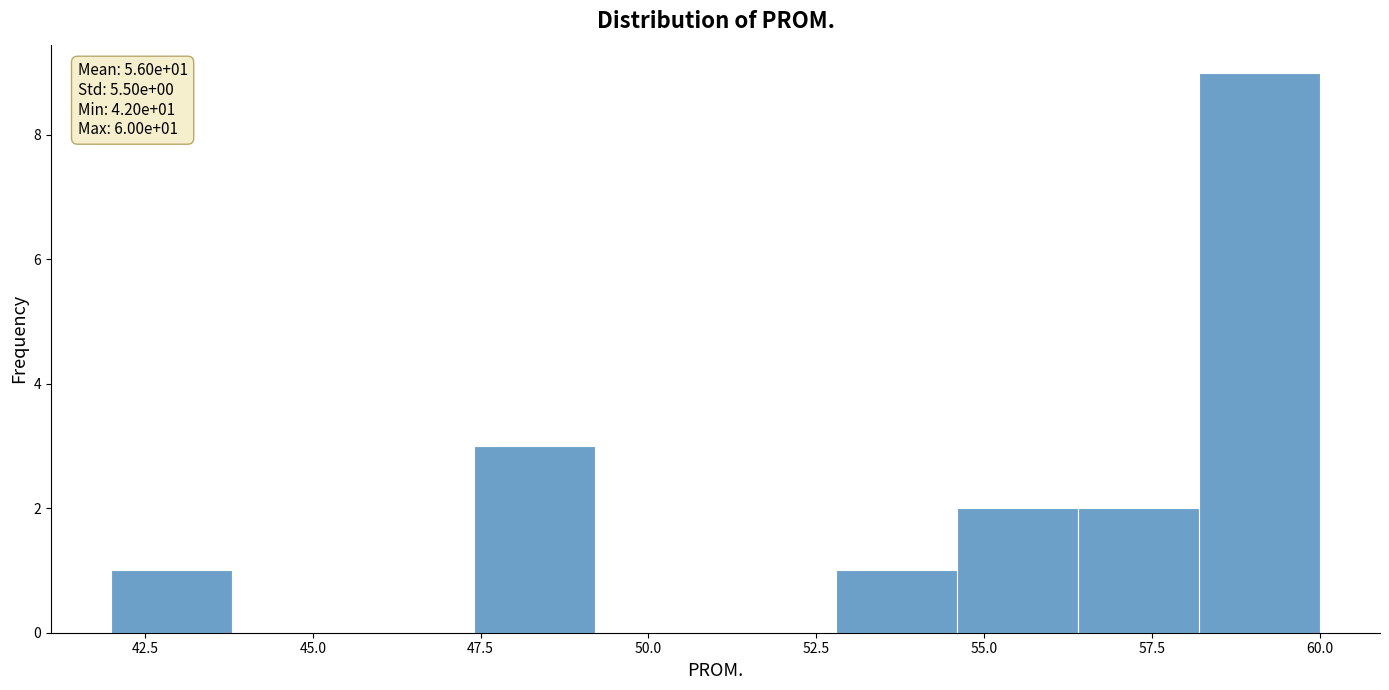

Read against the x-axis, roughly where is the centre of the tallest bar?

59.0